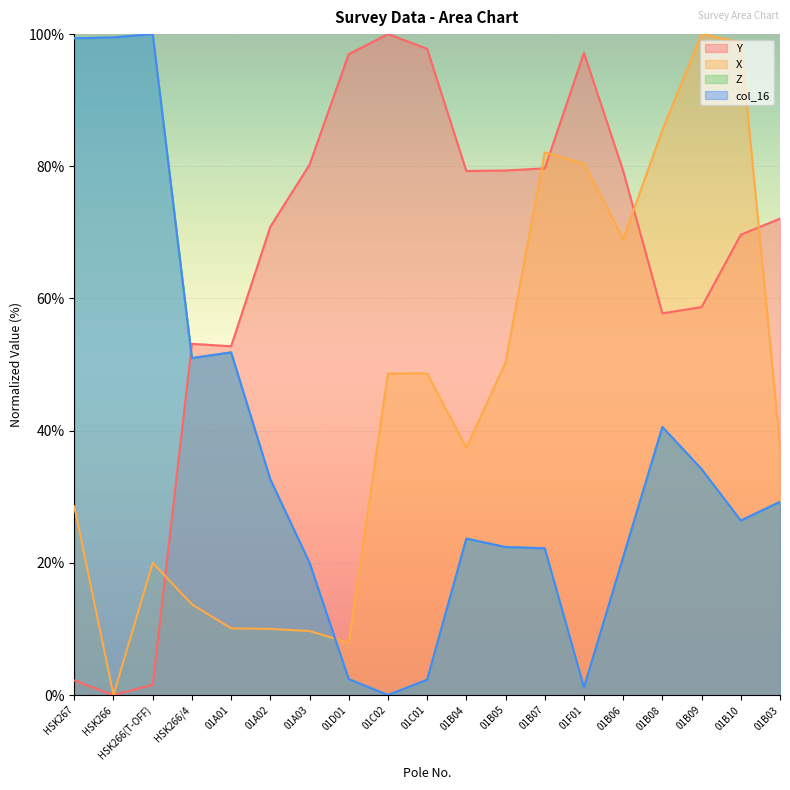

Does the chart display data point markers on the line(s)?

No